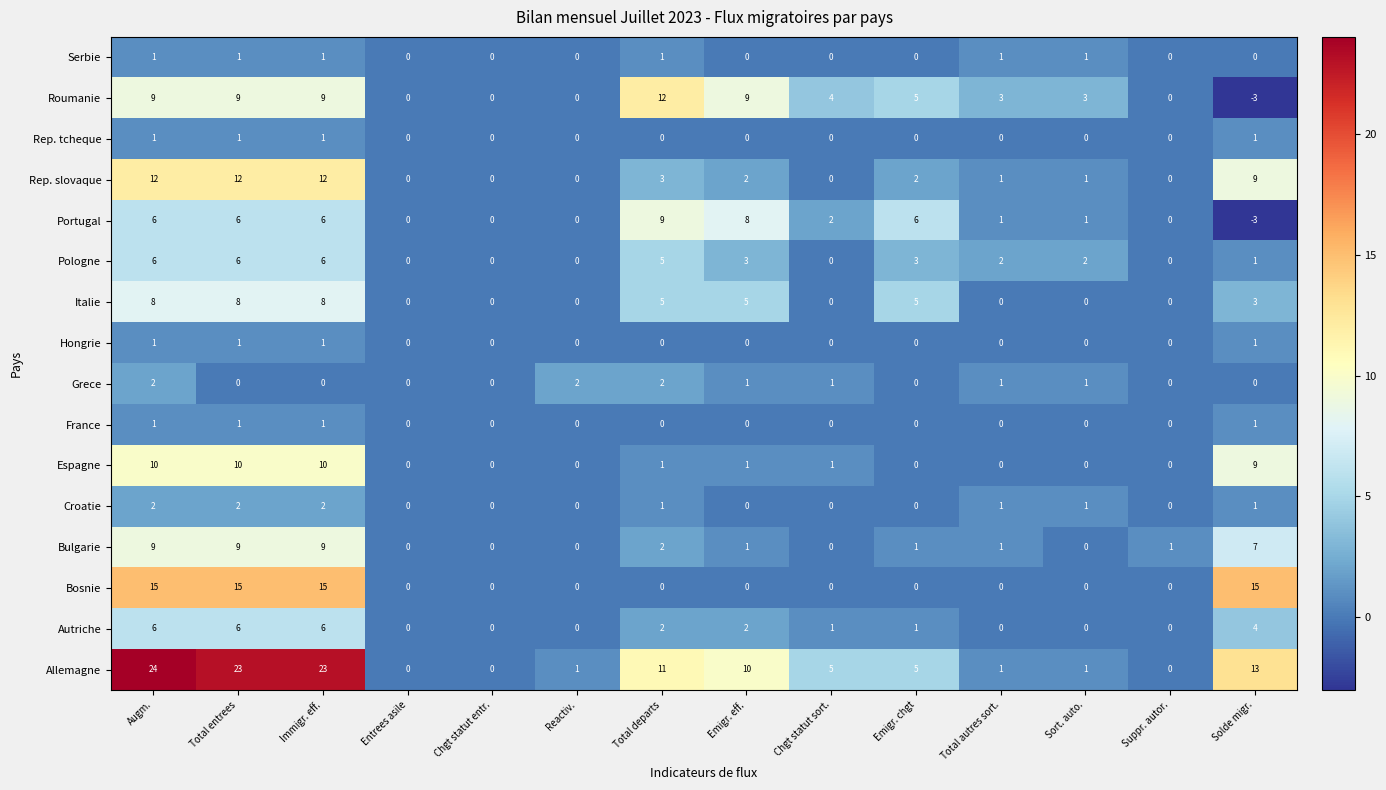

What is the sum of all France values?

4